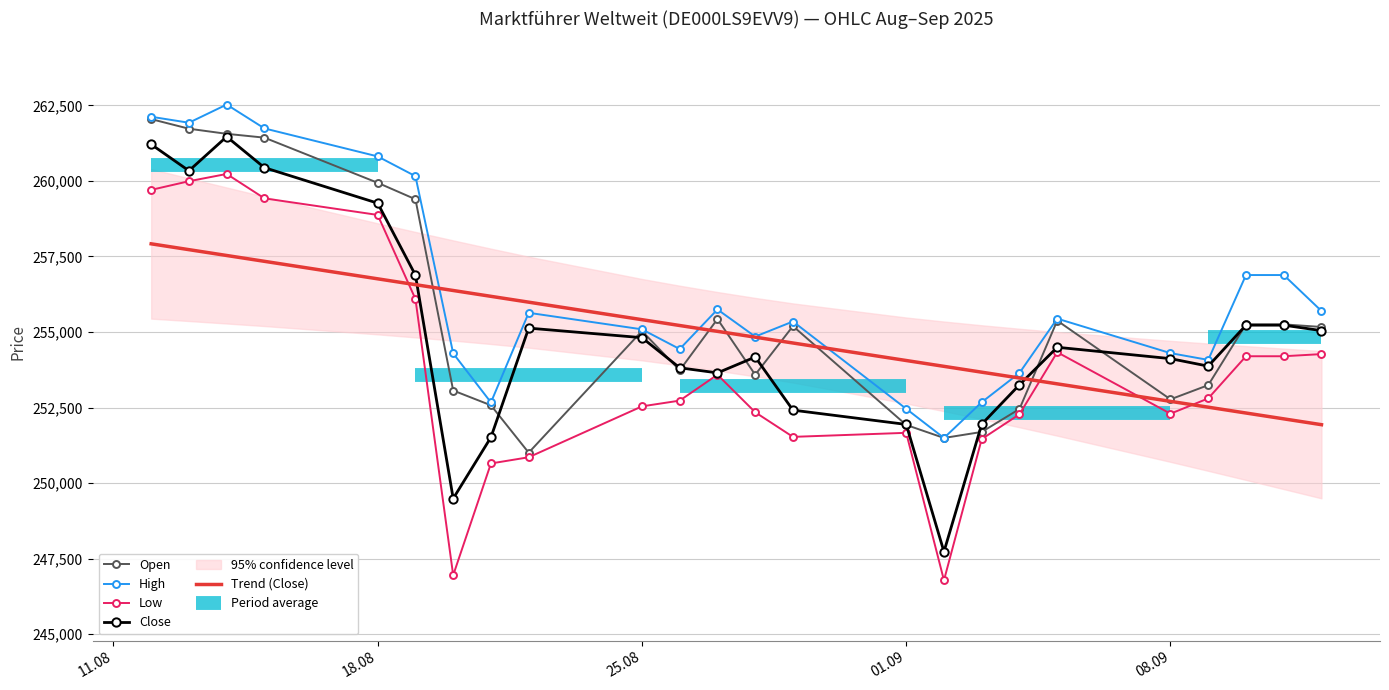

True or false: High and Low cross at least once.

False